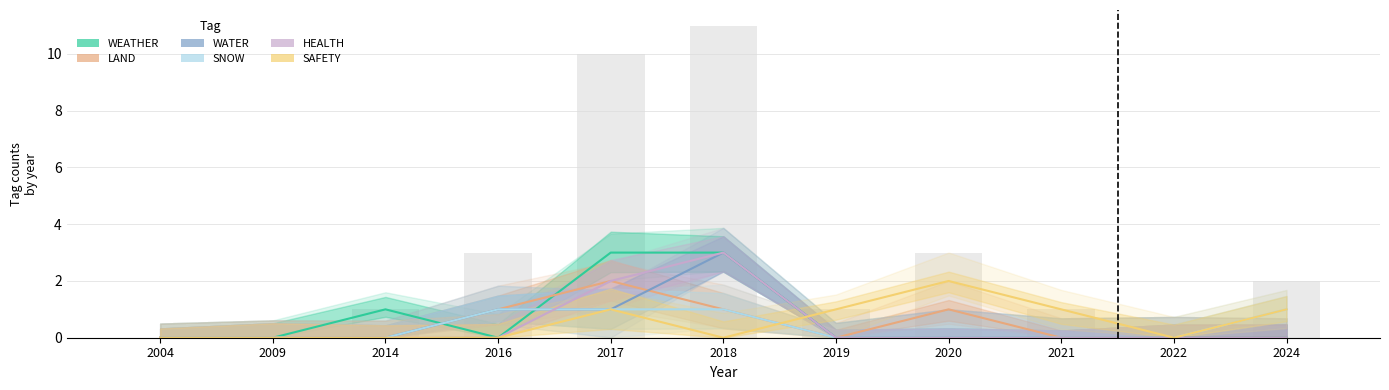

Which has a higher value, 2020 or 2017?

2017